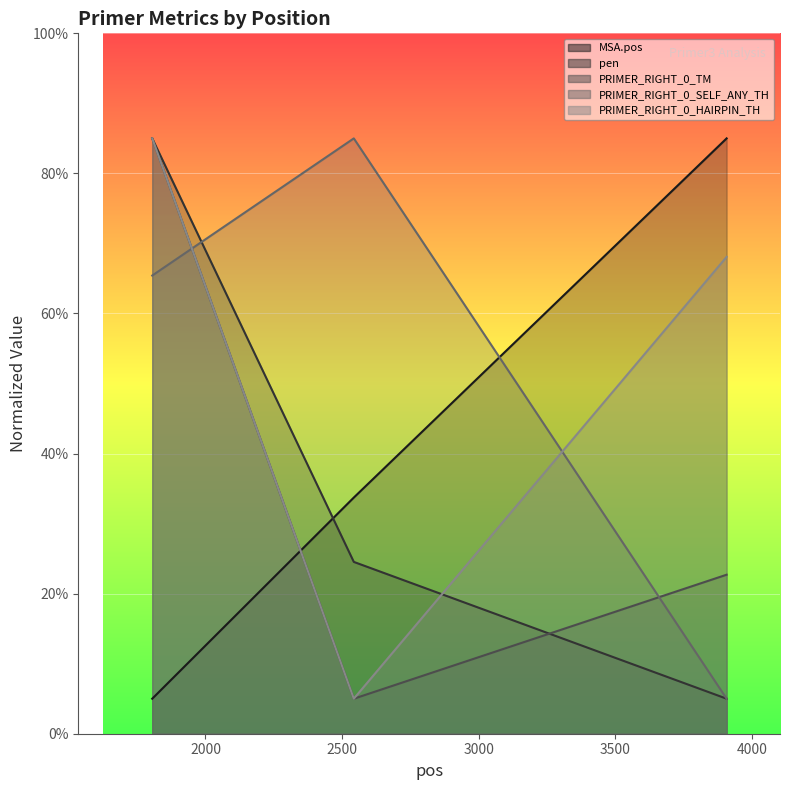

How many values in the pen series exceed 24?

2